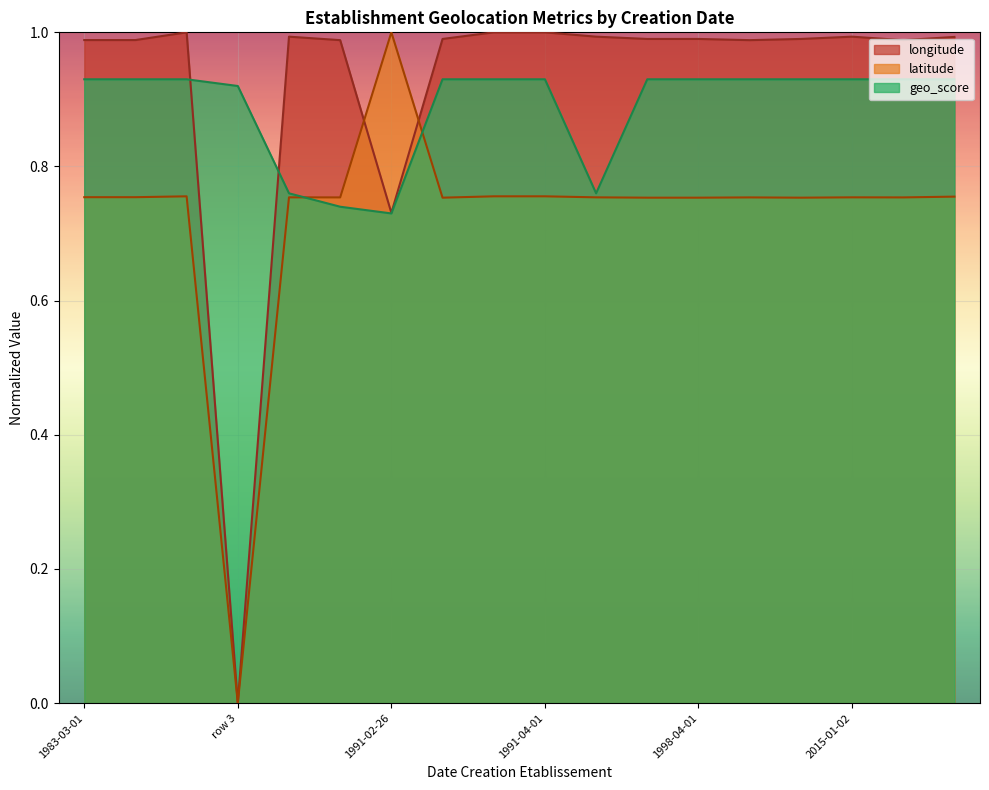

What is the minimum value for geo_score?

0.7